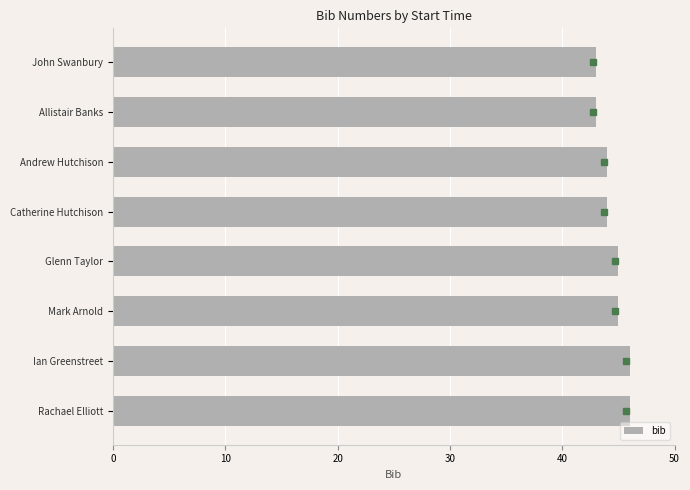

Reading bottom to top, list all the values displayed in this chart.

46	46	45	45	44	44	43	43